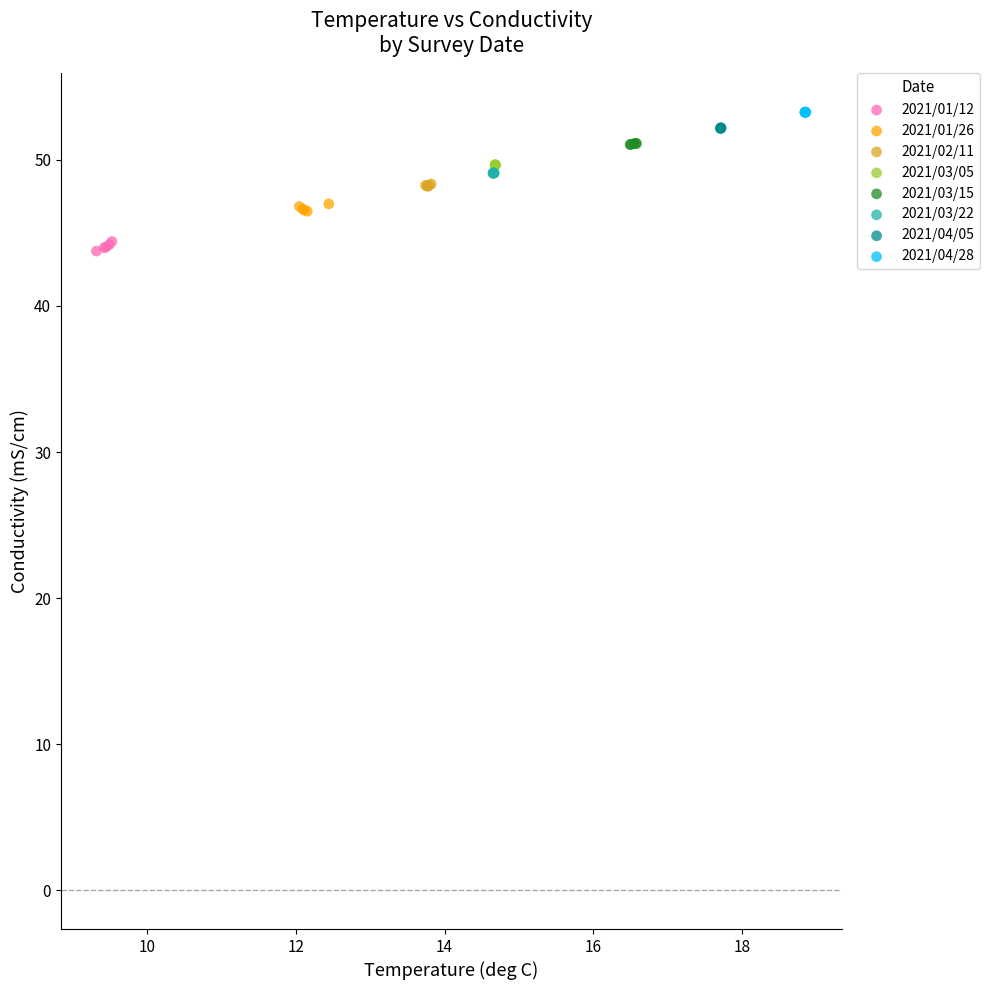

Which series contains the lowest Y value?

2021/01/12